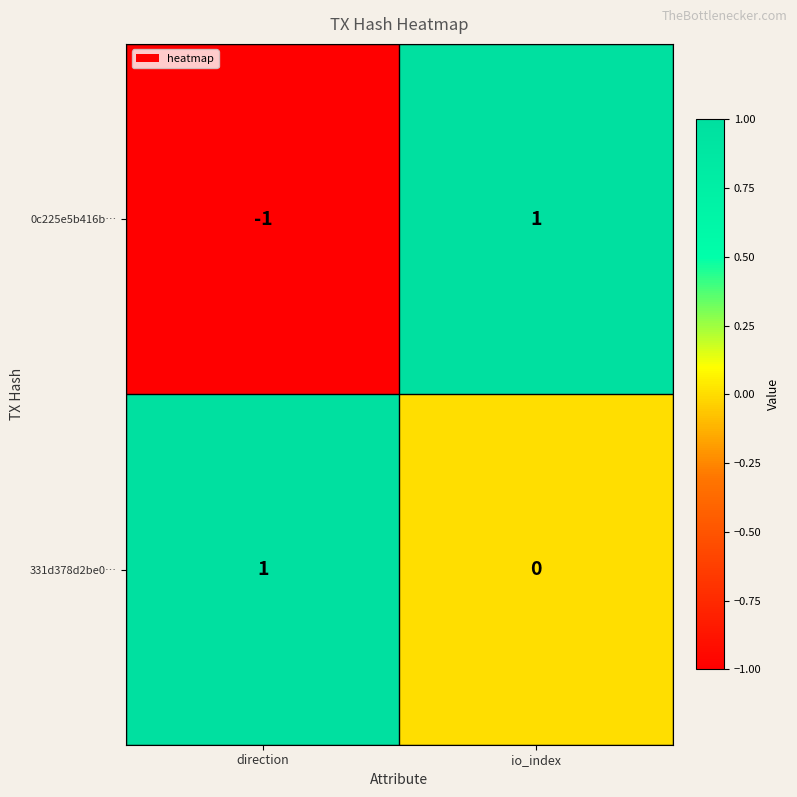

Reading left to right, what are all the values shown in this chart?

0c225e5b416b…: -1	1
331d378d2be0…: 1	0